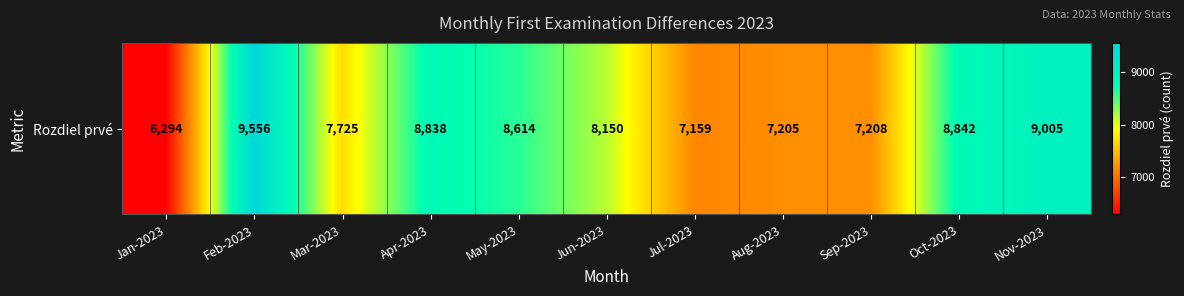

What is the smallest value displayed?

6294